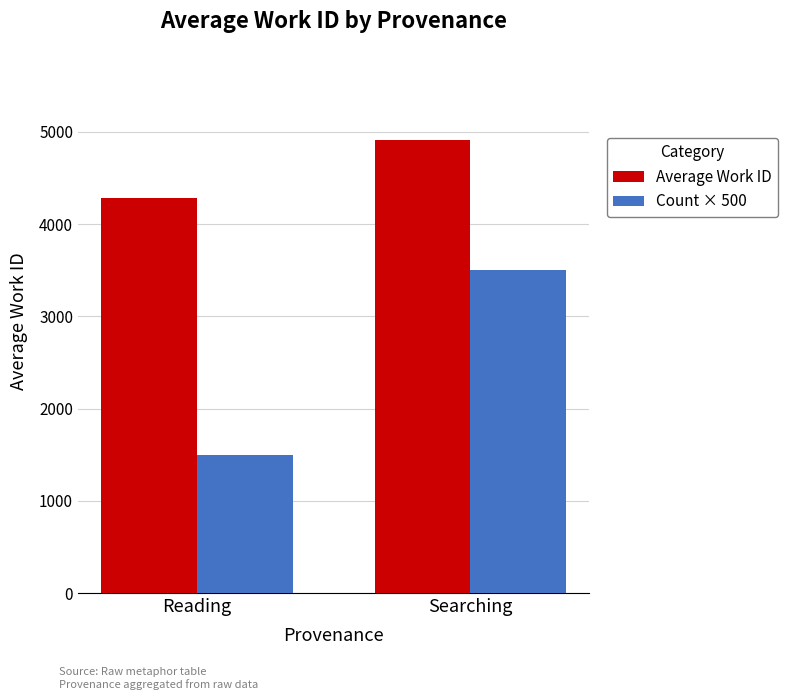

Rank the series by their average value, from highest to lowest.

Average Work ID, Count × 500